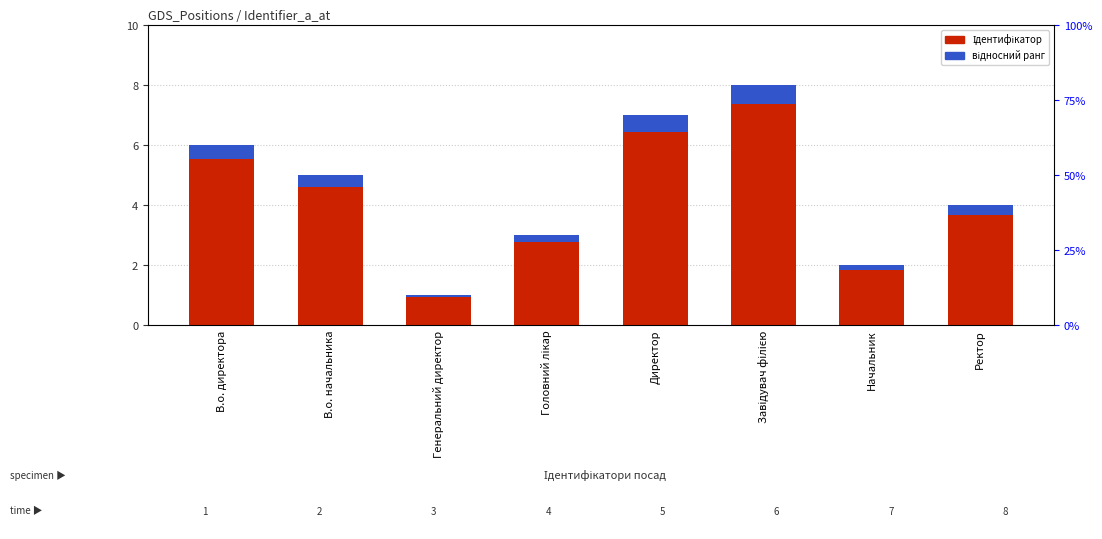

List the labels in order of відносний ранг value, largest first.

Завідувач філією, Директор, В.о. директора, В.о. начальника, Ректор, Головний лікар, Начальник, Генеральний директор